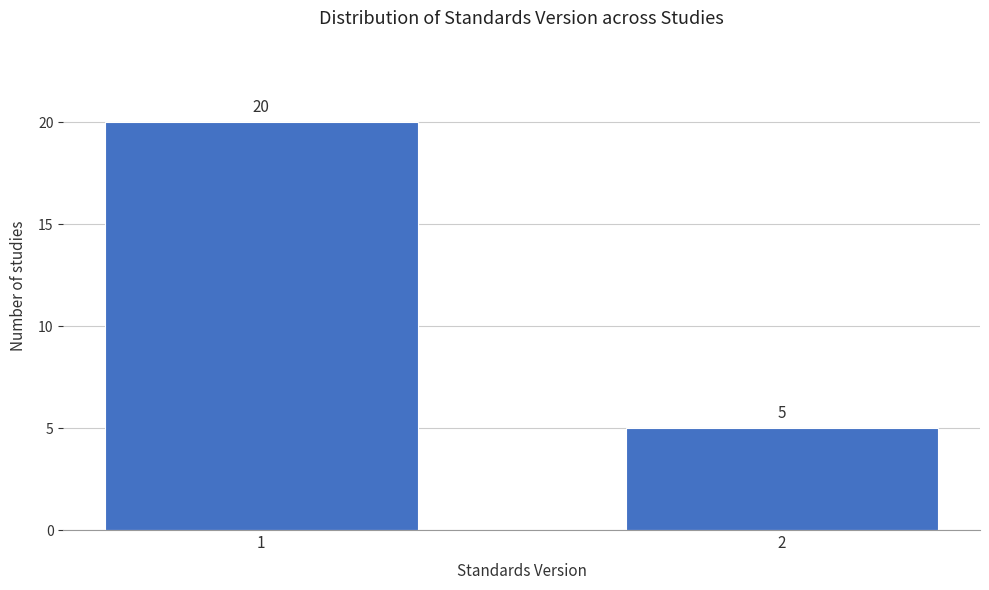

Reading left to right, what are all the values shown in this chart?

1=20	2=5